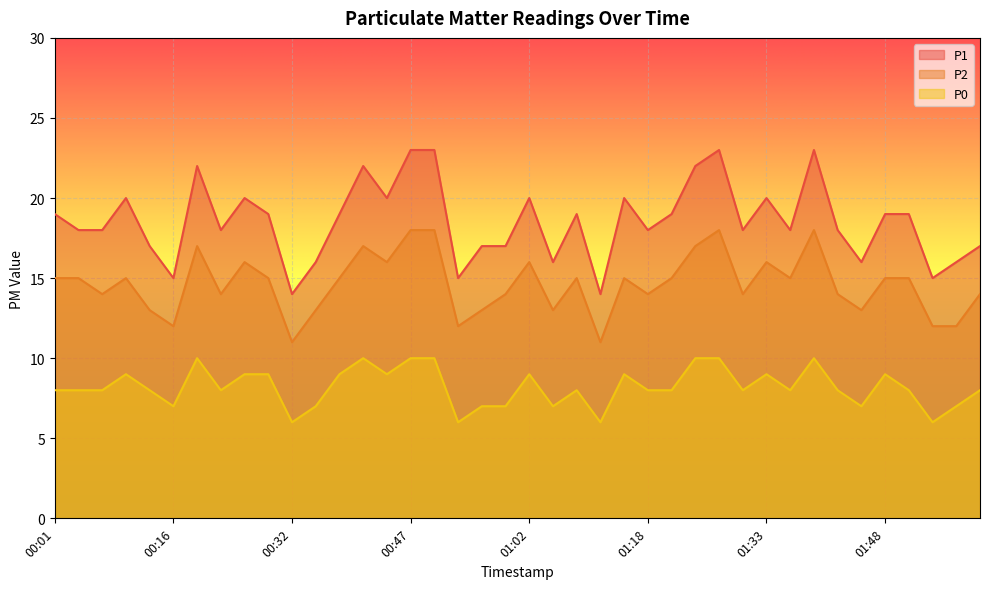

At which category does P1 reach its first local valley?

00:16